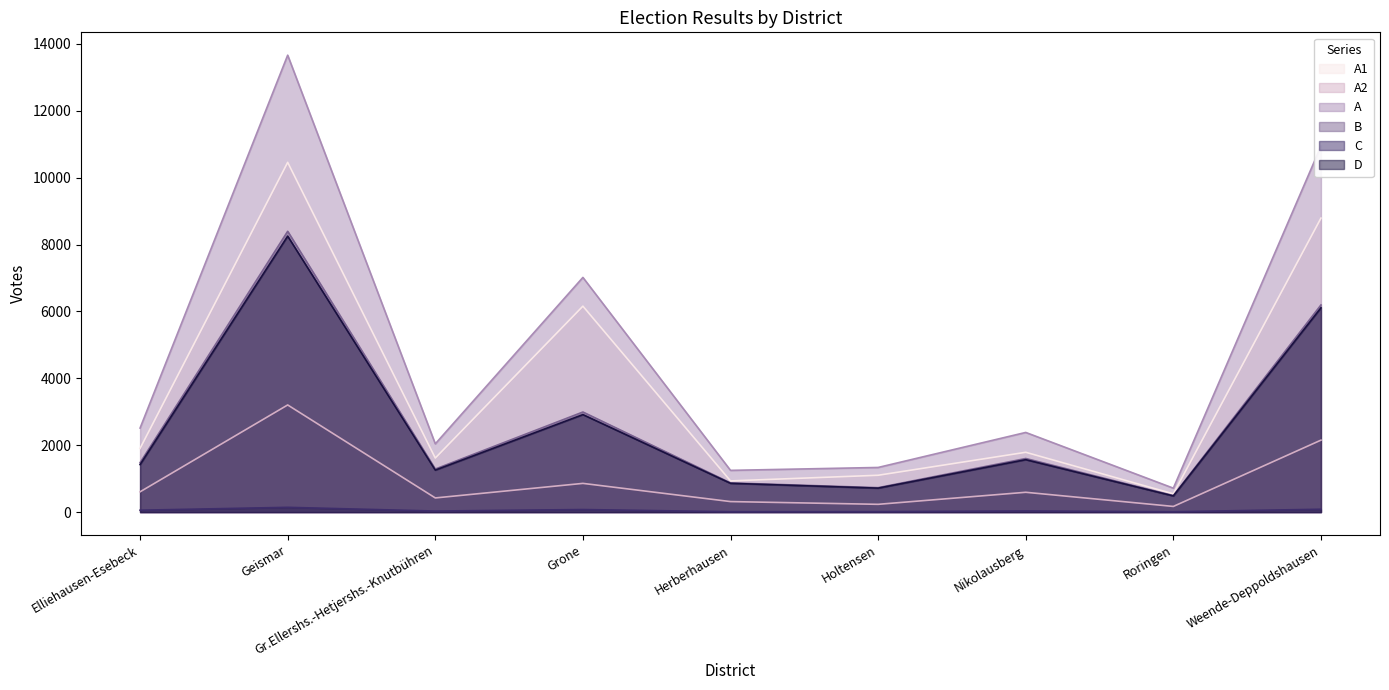

What are all the series names shown in the legend?

A1, A2, A, B, C, D